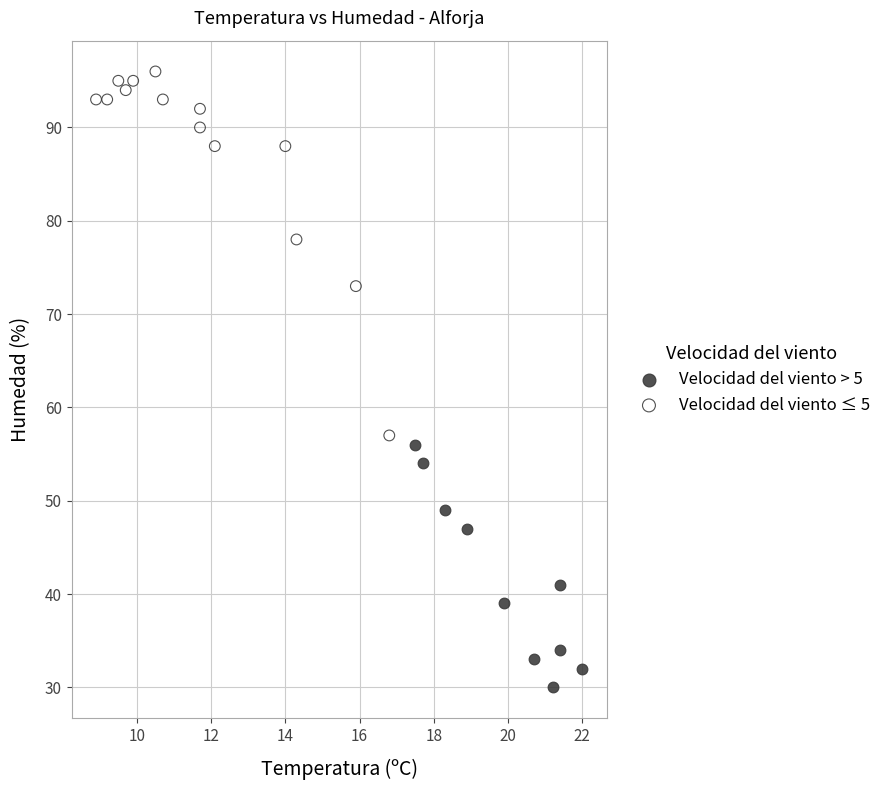

Which series contains the lowest Y value?

Velocidad del viento > 5